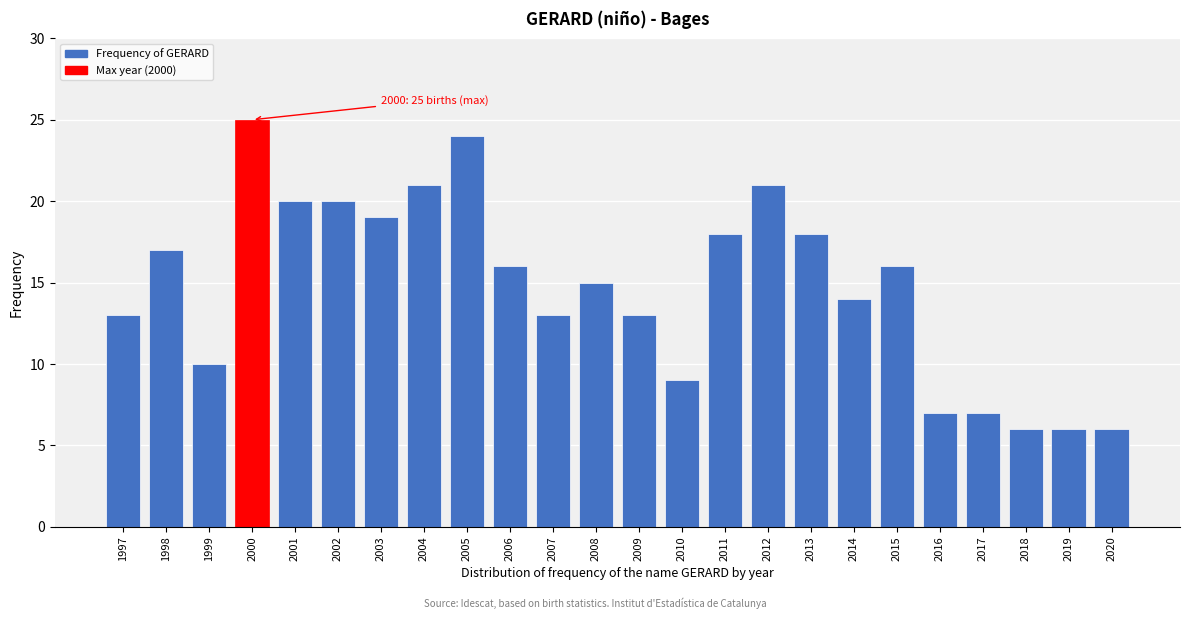

Reading left to right, what are all the values shown in this chart?

1997=13	1998=17	1999=10	2000=25	2001=20	2002=20	2003=19	2004=21	2005=24	2006=16	2007=13	2008=15	2009=13	2010=9	2011=18	2012=21	2013=18	2014=14	2015=16	2016=7	2017=7	2018=6	2019=6	2020=6